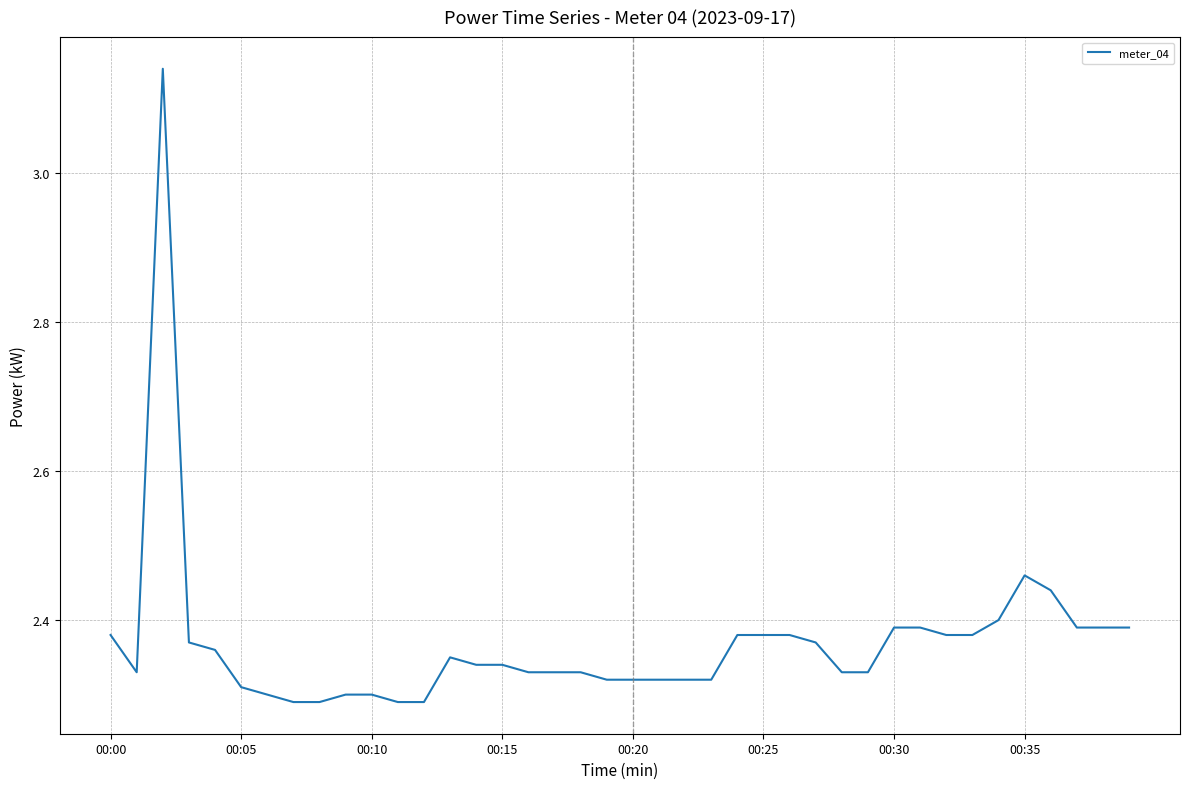

Is this an area chart (filled region under the line)?

No